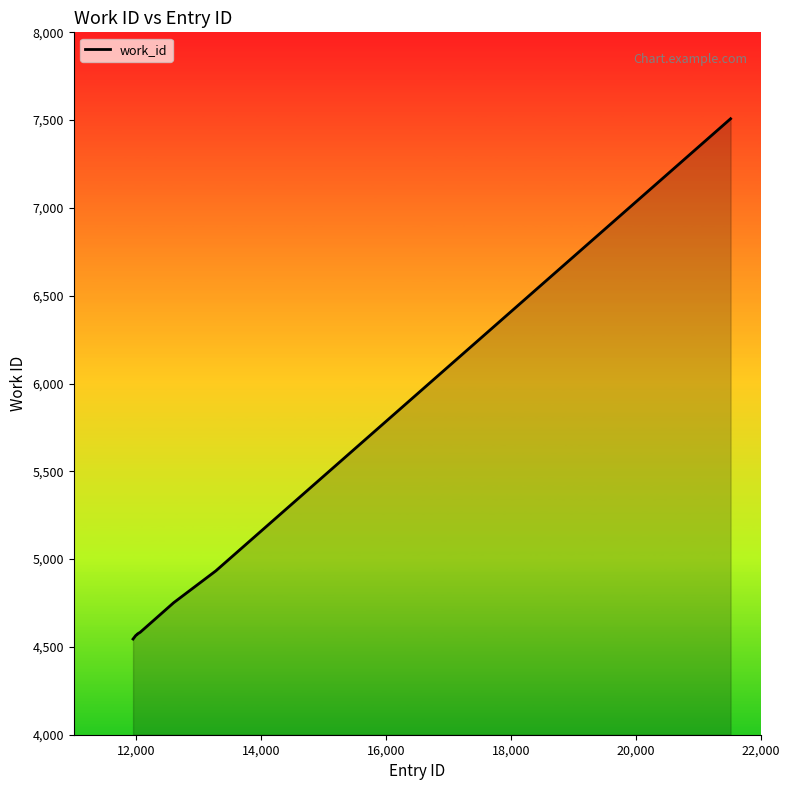

What is the smallest value displayed?

4545